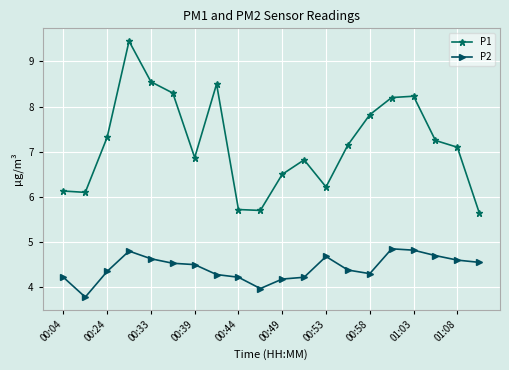

How many data points does each series have?

20